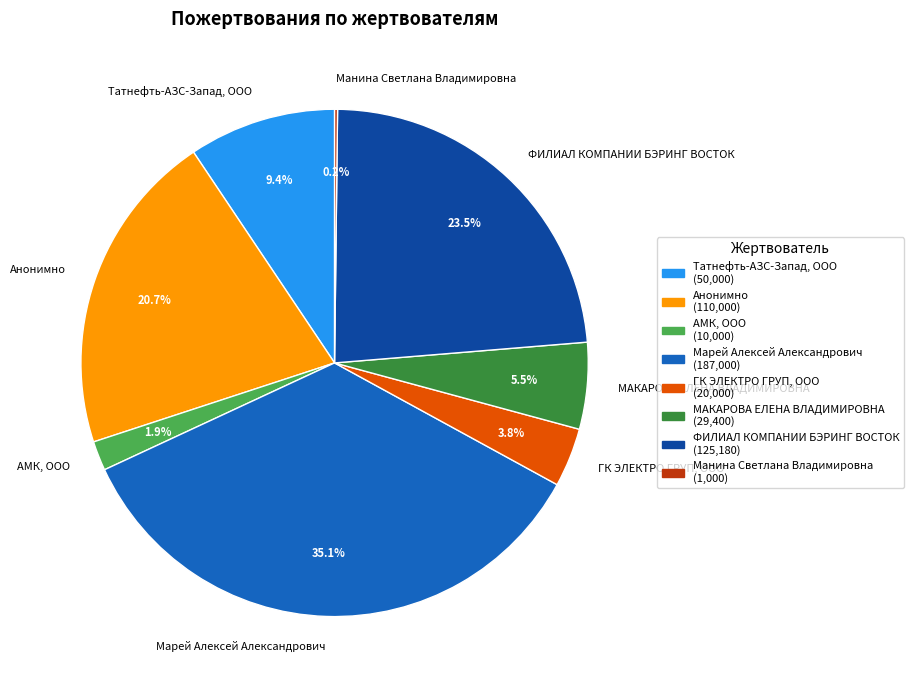

What is the ratio of the value at АМК, ООО to the value at ГК ЭЛЕКТРО ГРУП, ООО?

0.5